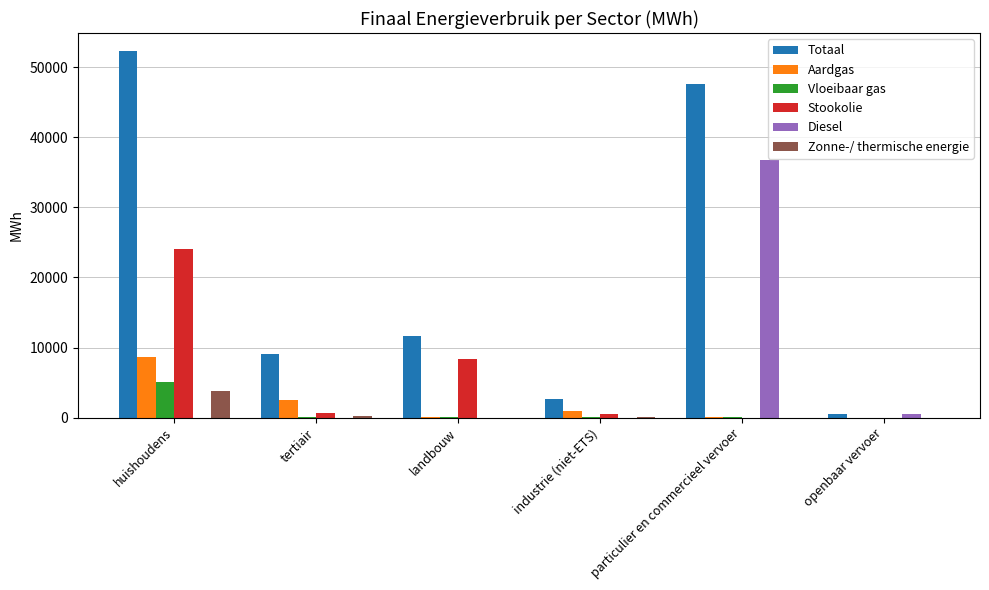

The value of Vloeibaar gas at openbaar vervoer is -1945.2. True or false?

False